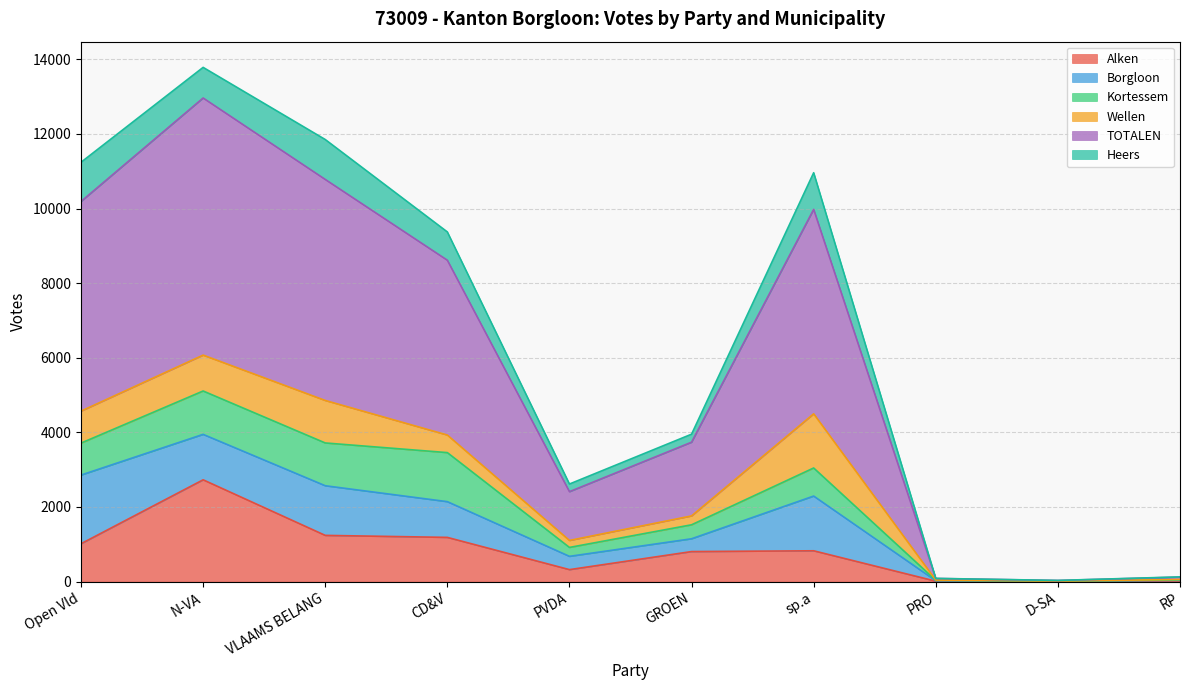

What is the label of the 8th point from the right?

VLAAMS BELANG